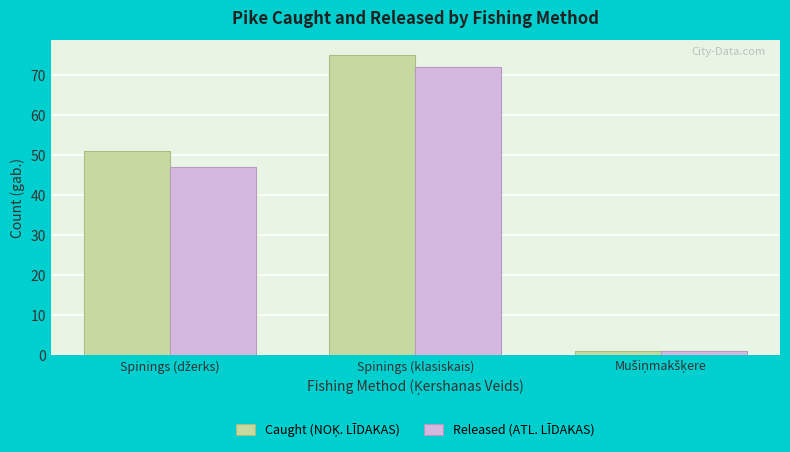

At which category is the sum across all series the highest?

Spinings (klasiskais)